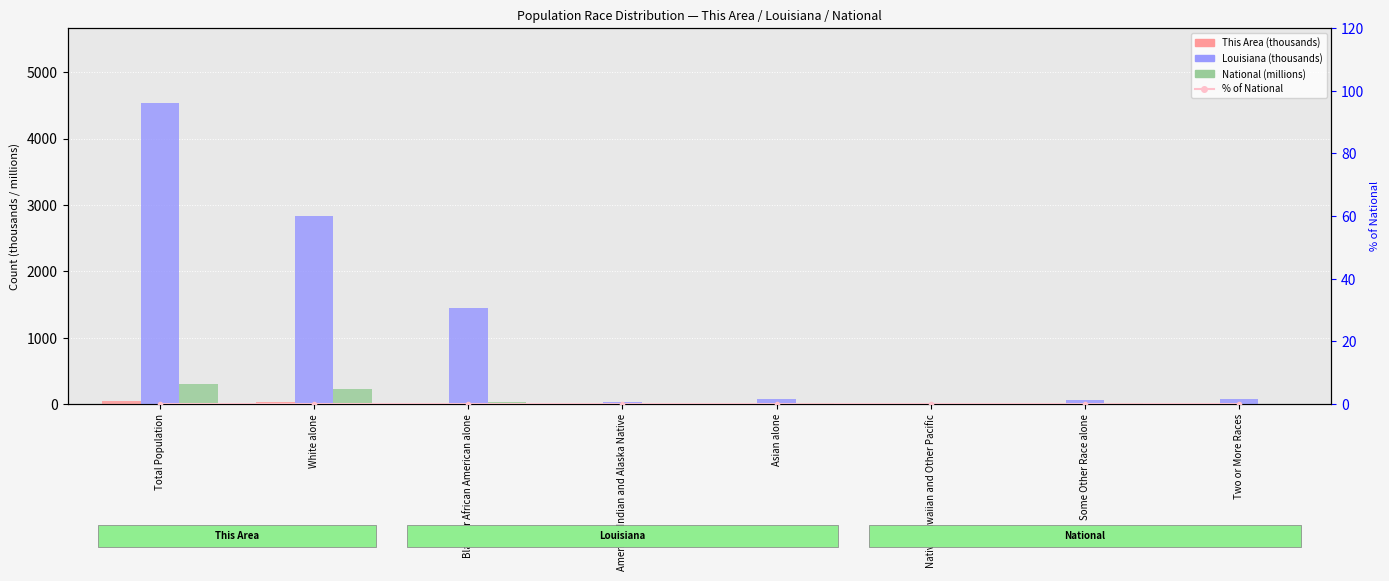

Count the number of categories in the chart.

8